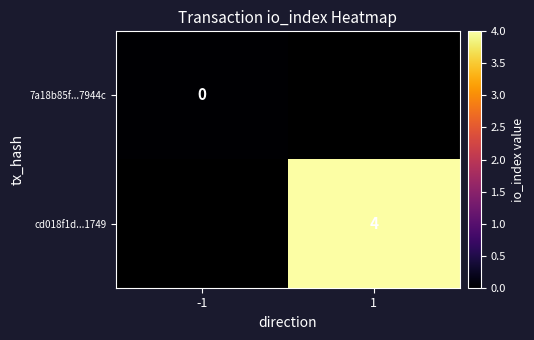

Where is 7a18b85f...7944c nearest to the value 0?

-1